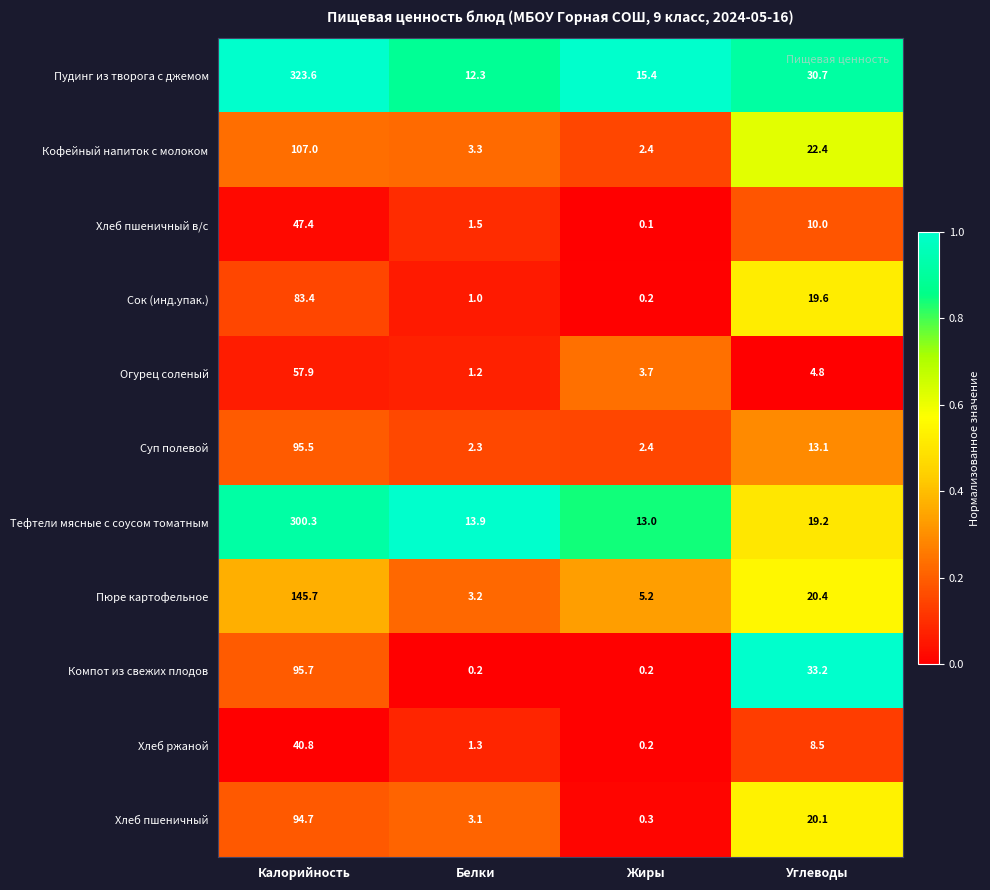

What is the difference between the maximum and minimum values in the Хлеб пшеничный series?

94.4